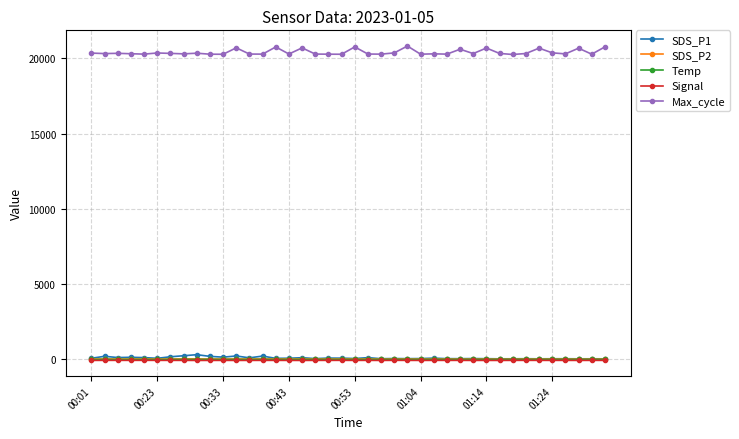

Is this an area chart (filled region under the line)?

No